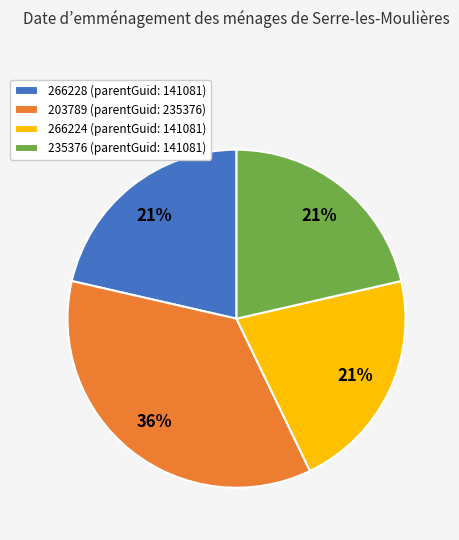

How many segments does this pie chart have?

4